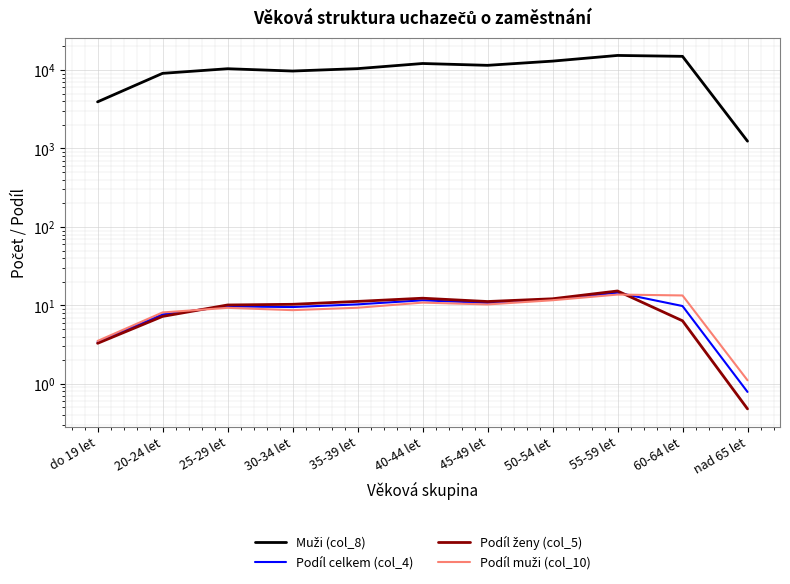

True or false: Muži (col_8) and Podíl celkem (col_4) intersect in this chart.

False